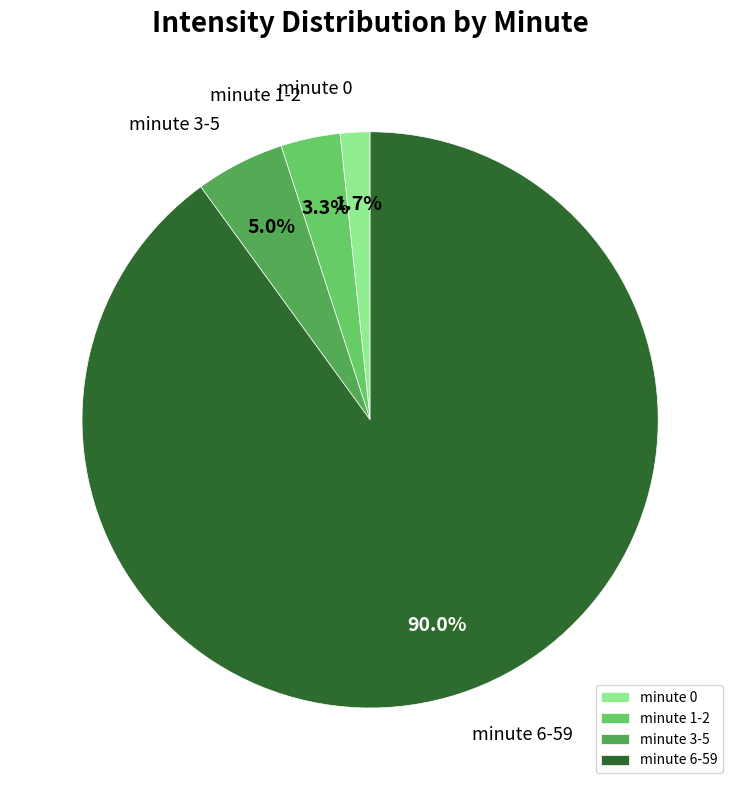

What is the largest slice in the pie chart?

minute 6-59